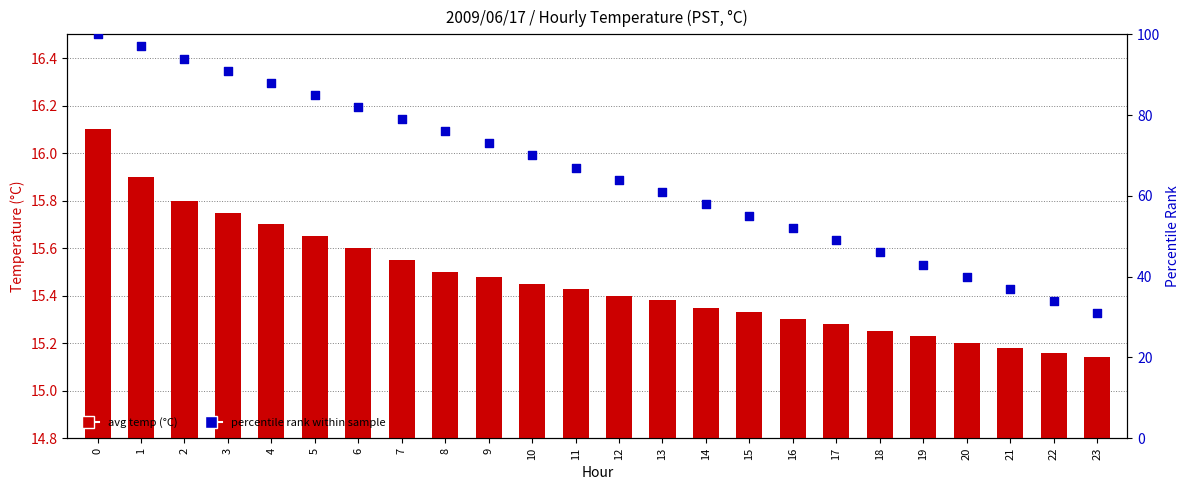

Which series has the largest Y range (max minus min)?

percentile rank within sample